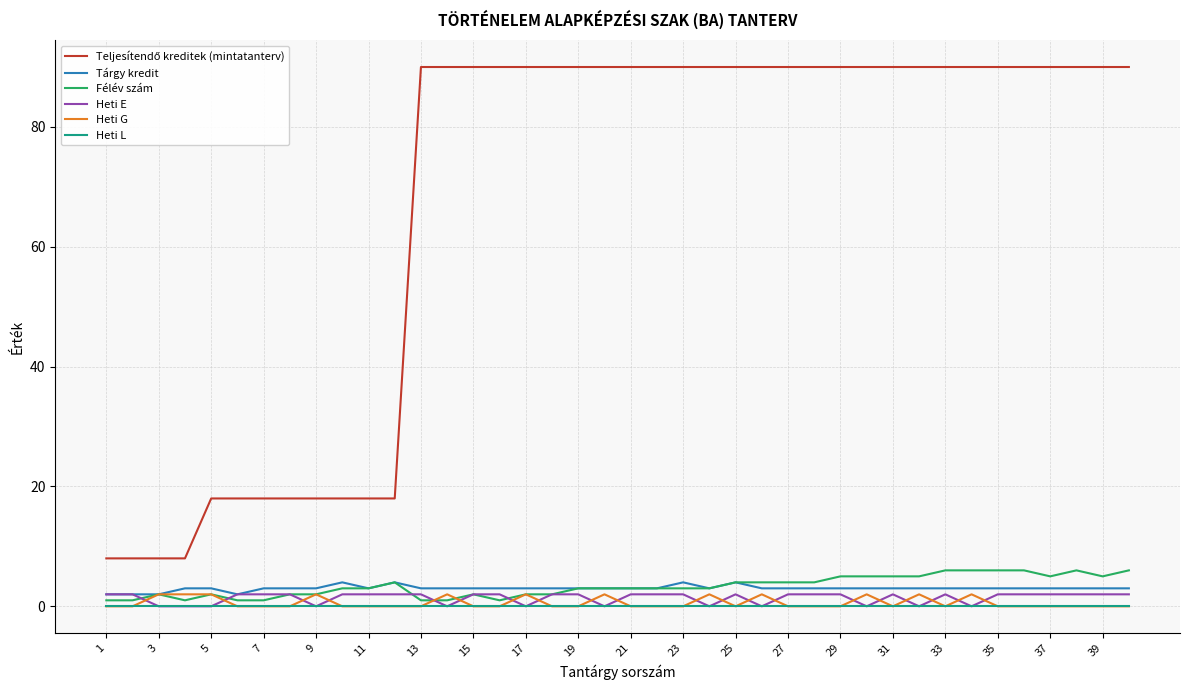

What is the maximum value shown in the chart?

90